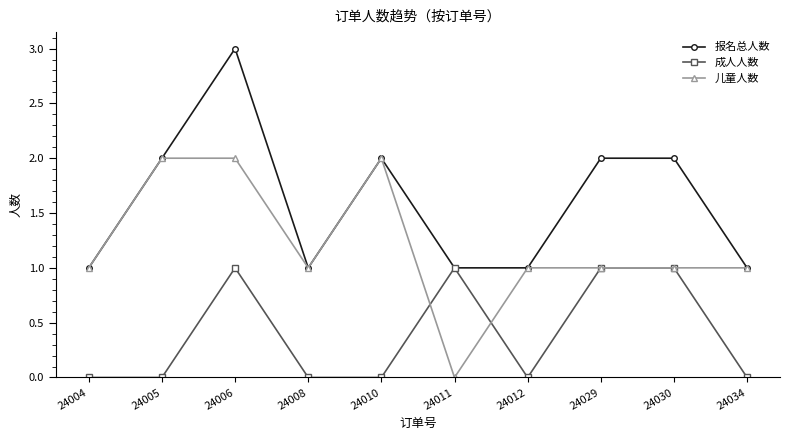

Where is the first local maximum for 报名总人数?

24006